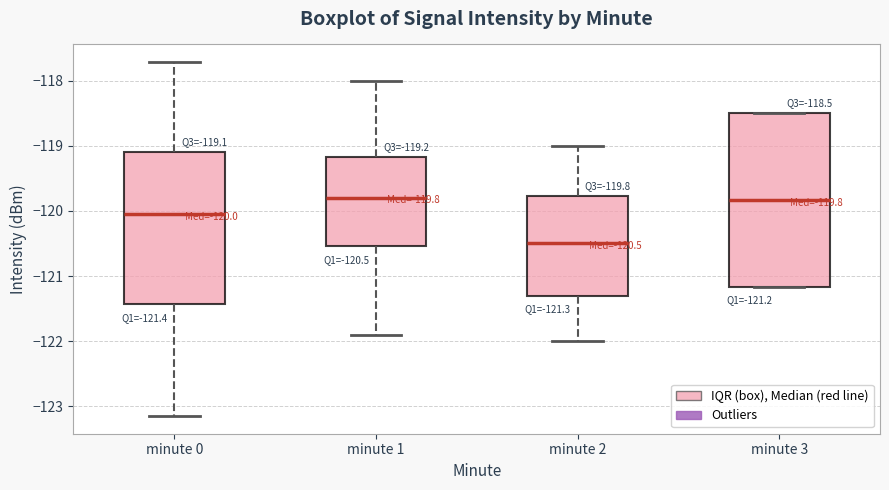

Which box is the tallest, from its lower edge to its upper edge?

minute 3